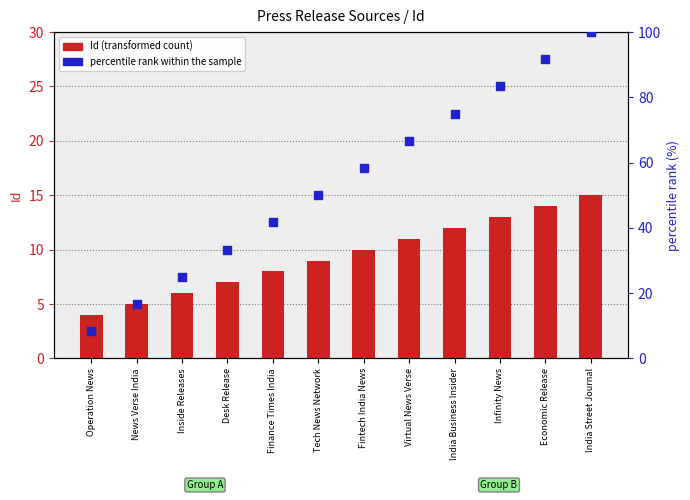

What is the total value across all series at Virtual News Verse?

77.7